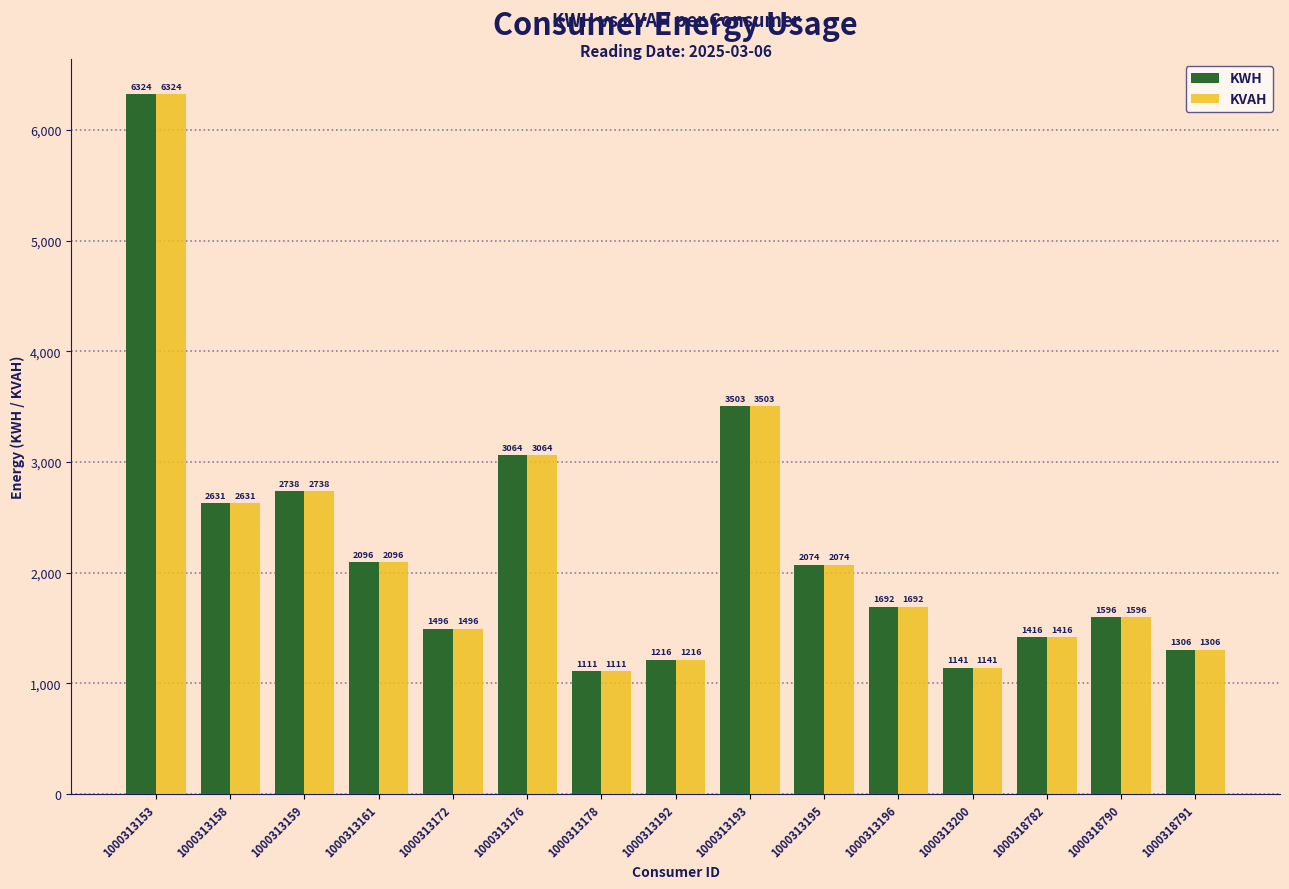

List the labels in order of KWH value, smallest first.

1000313178, 1000313200, 1000313192, 1000318791, 1000318782, 1000313172, 1000318790, 1000313196, 1000313195, 1000313161, 1000313158, 1000313159, 1000313176, 1000313193, 1000313153